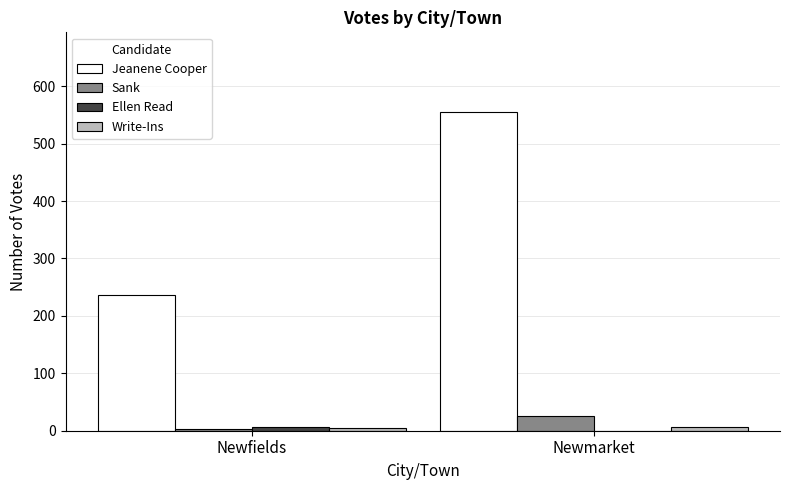

What is the highest value of the Write-Ins series?

7